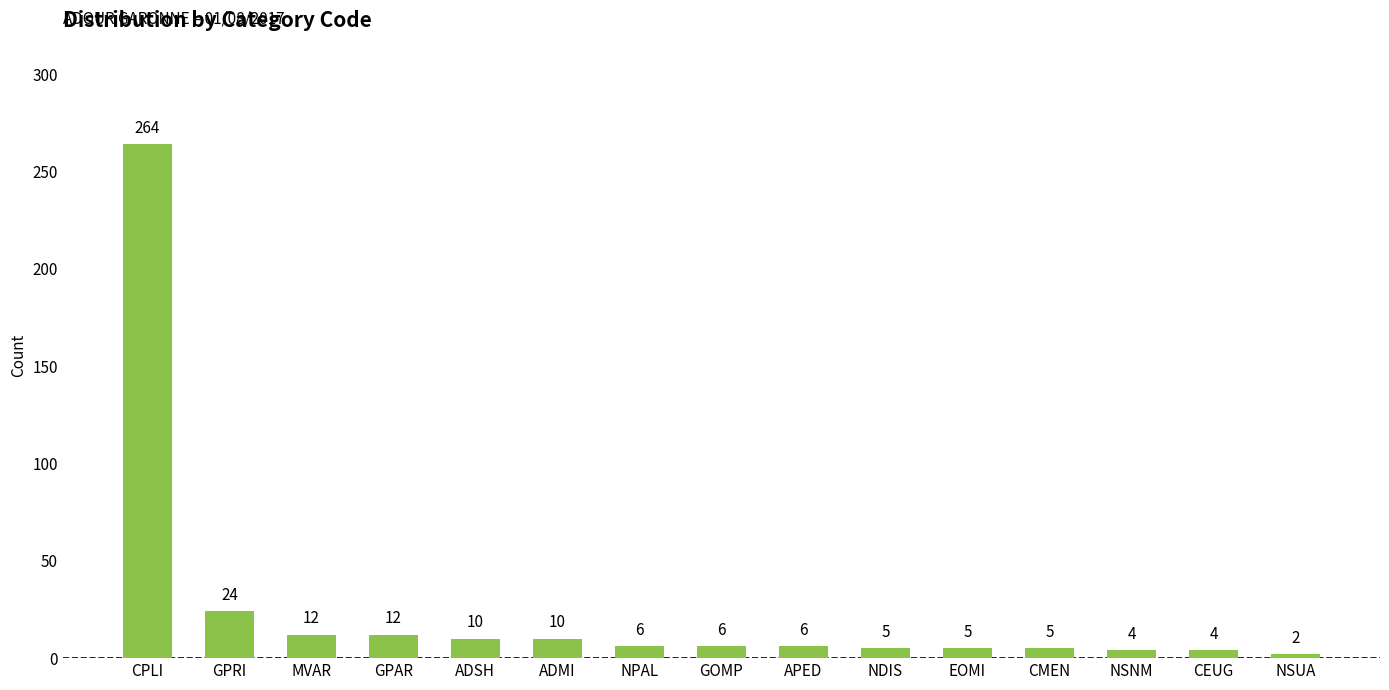

At which label is the value closest to 133?

GPRI